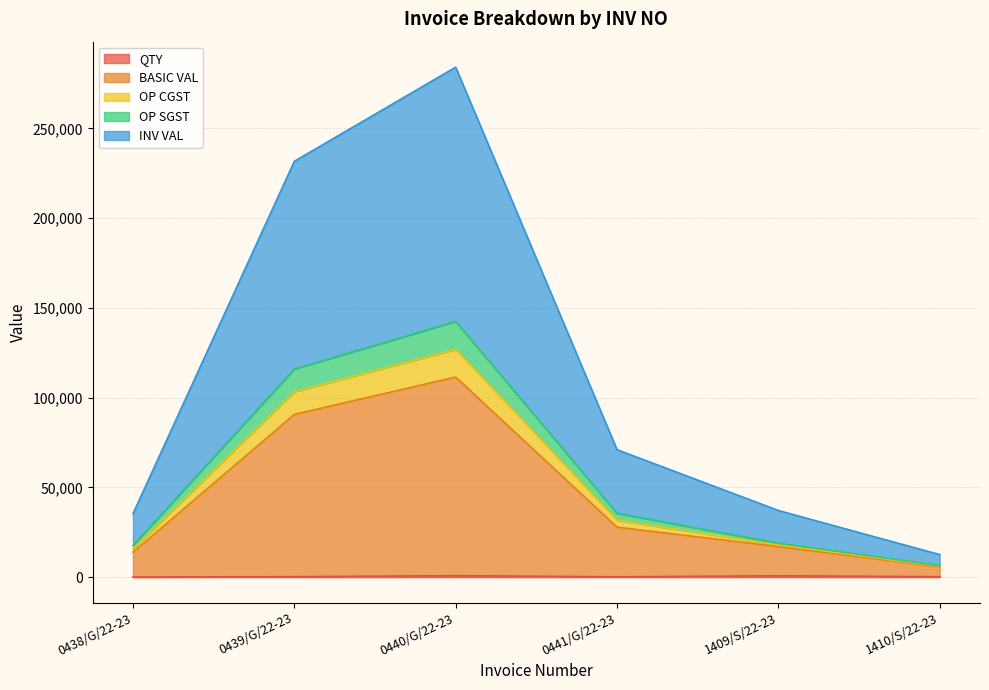

What is the sum of the BASIC VAL values at 0438/G/22-23 and 0441/G/22-23?

47545.0